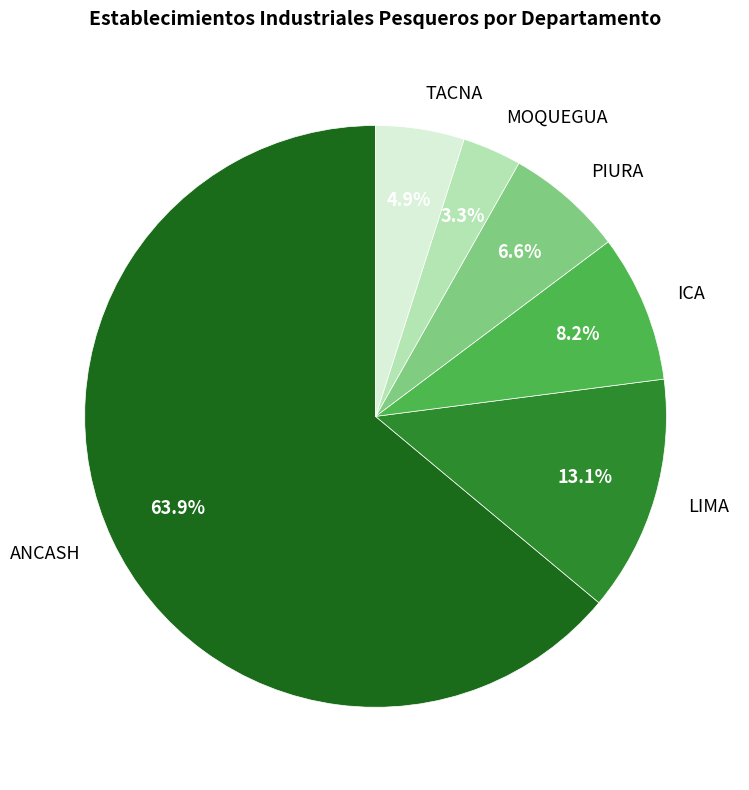

To the nearest percent, what portion does MOQUEGUA represent?

3%